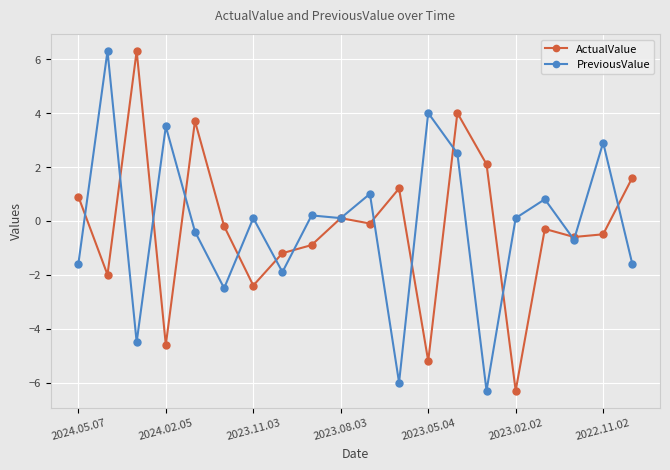

True or false: PreviousValue has more than 0 points higher than both neighbors.

True